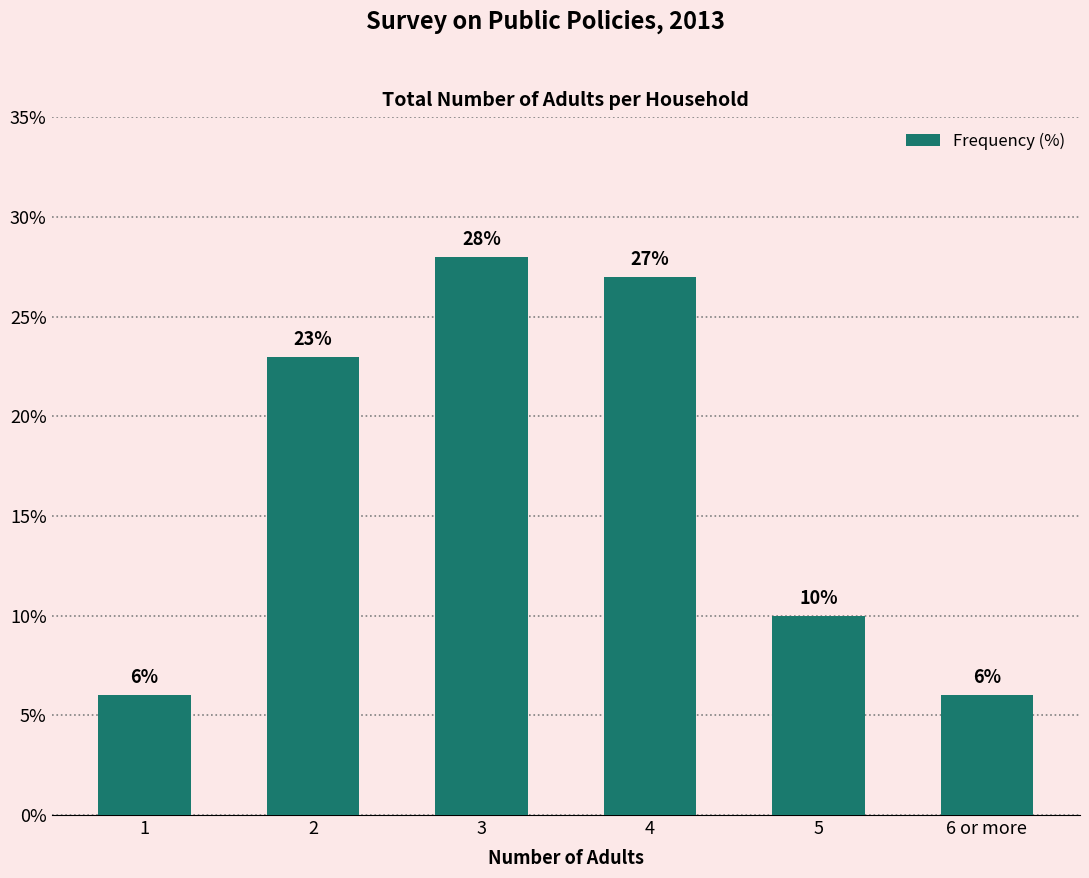

Read the value at 3, to the nearest 5.

30